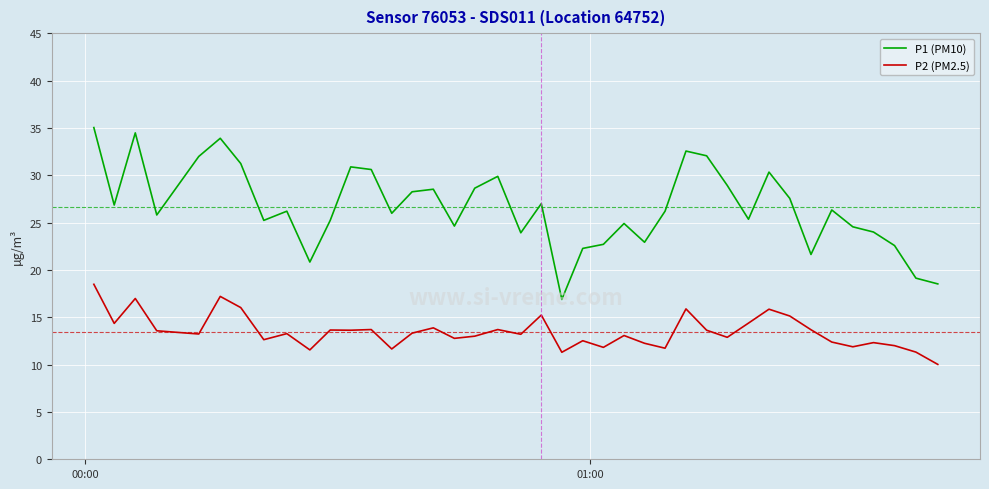

True or false: P2 (PM2.5) and P1 (PM10) intersect in this chart.

False